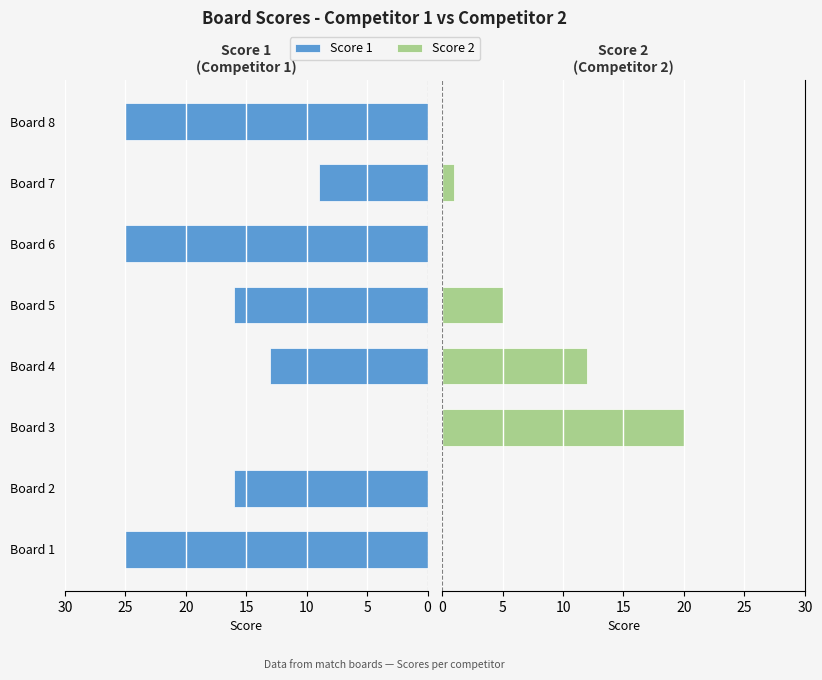

Rank the series by their average value, from highest to lowest.

Score 1, Score 2